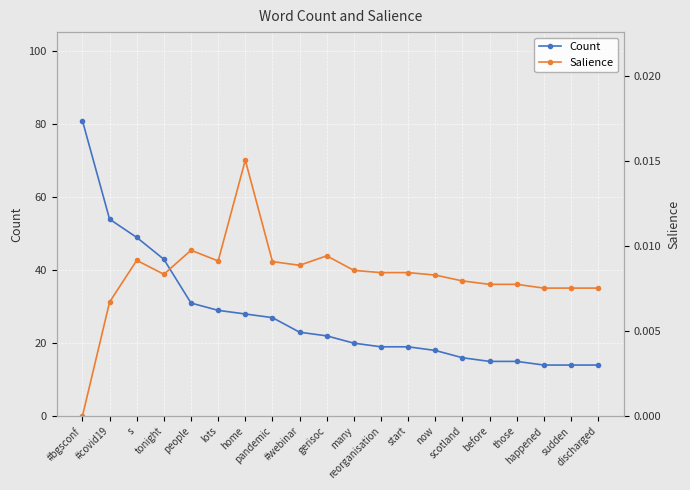

What are all the series names shown in the legend?

Count, Salience